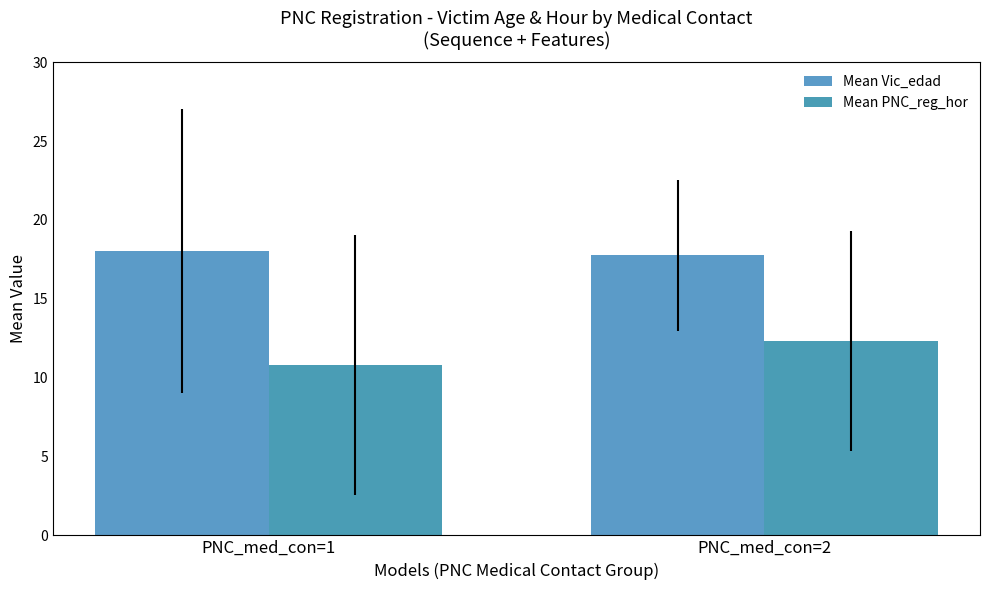

What is the average value of the Mean PNC_reg_hor series?

11.6